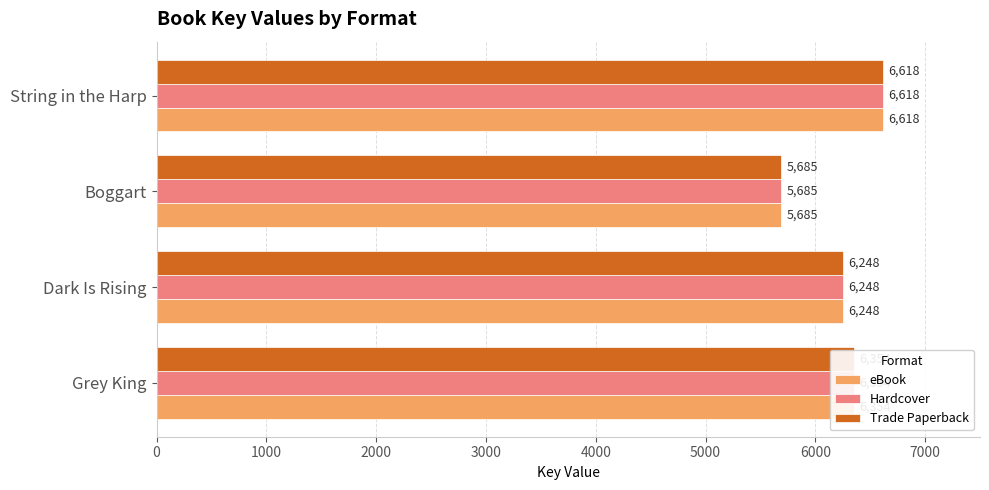

Is it true that Hardcover equals 6248 at Dark Is Rising?

True